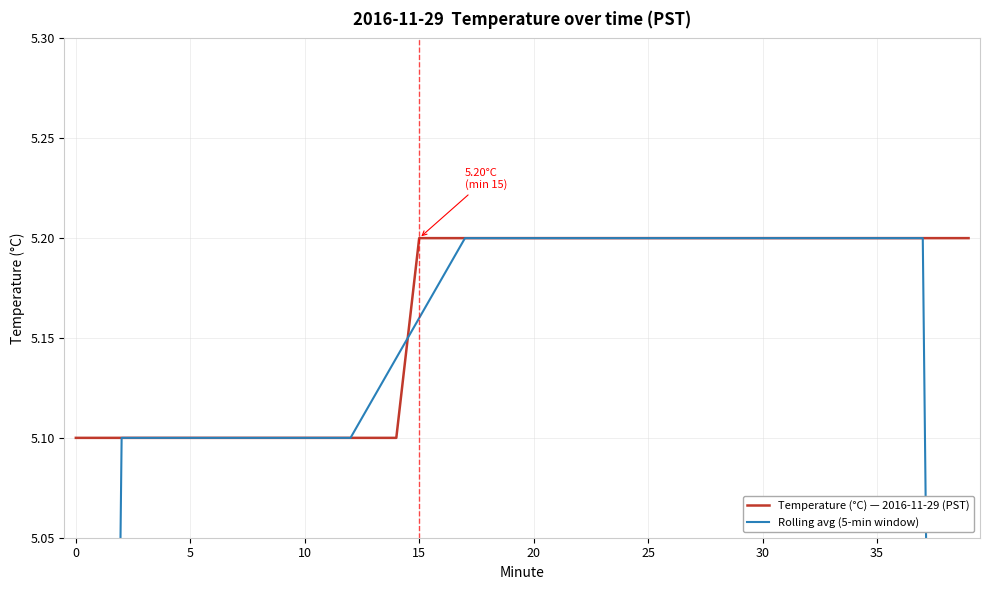

What are all the series names shown in the legend?

Temperature (°C) — 2016-11-29 (PST), Rolling avg (5-min window)